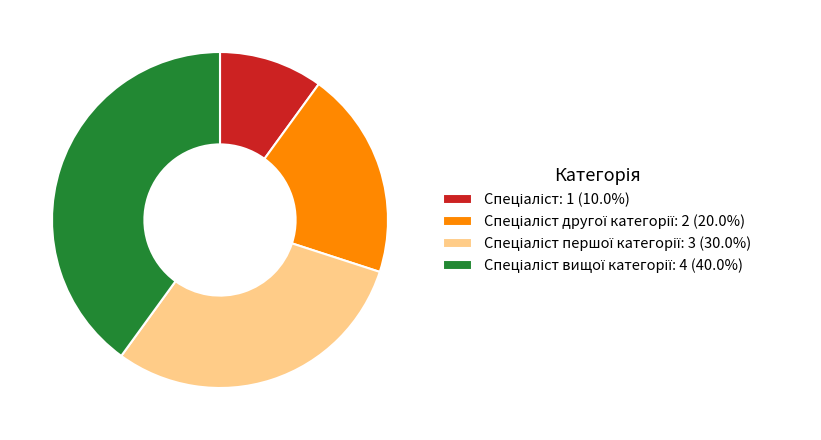

Count the number of slices in the pie.

4